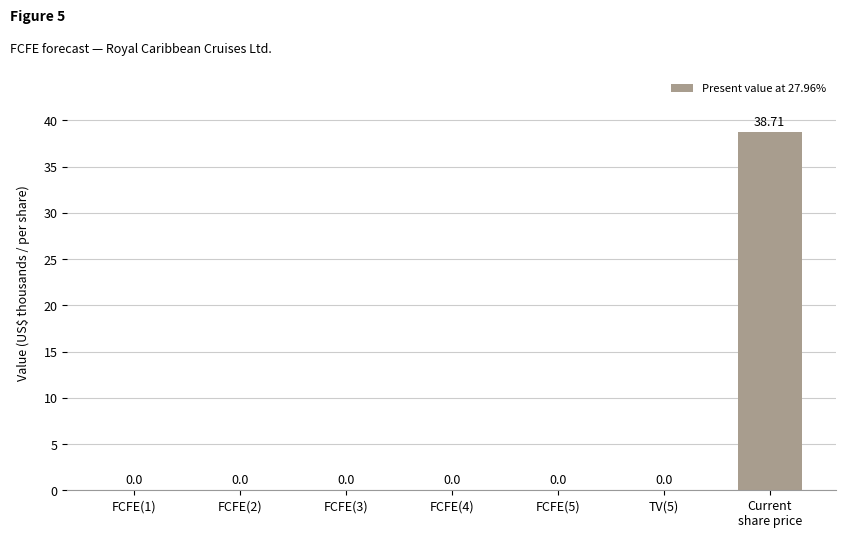

Reading right to left, what are all the values shown in this chart?

Current
share price=38.7	TV(5)=0.0	FCFE(5)=0.0	FCFE(4)=0.0	FCFE(3)=0.0	FCFE(2)=0.0	FCFE(1)=0.0